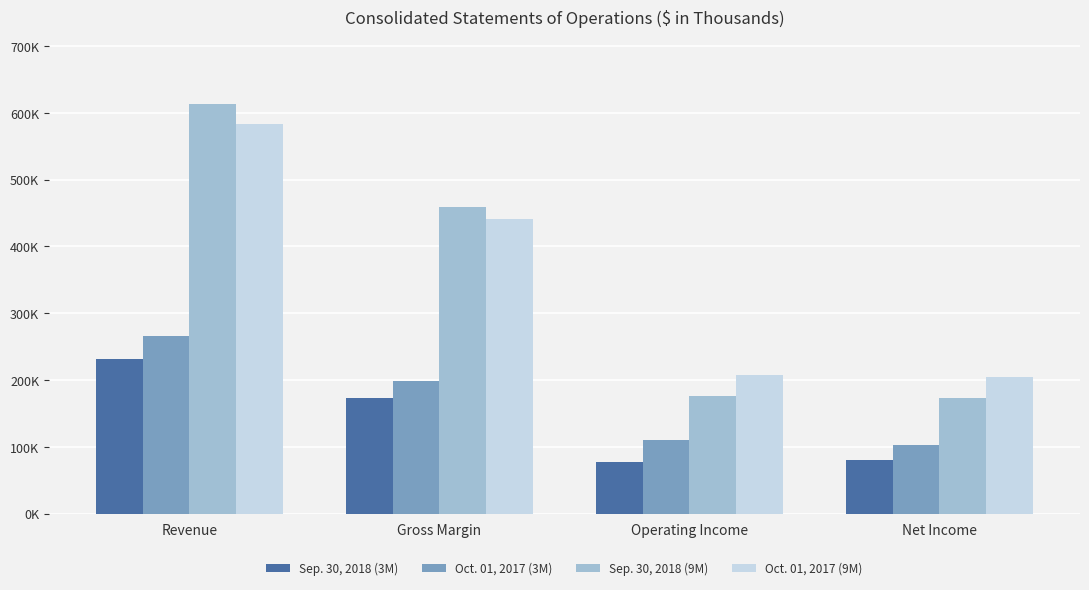

The value of Sep. 30, 2018 (9M) at Gross Margin is 459825. True or false?

True